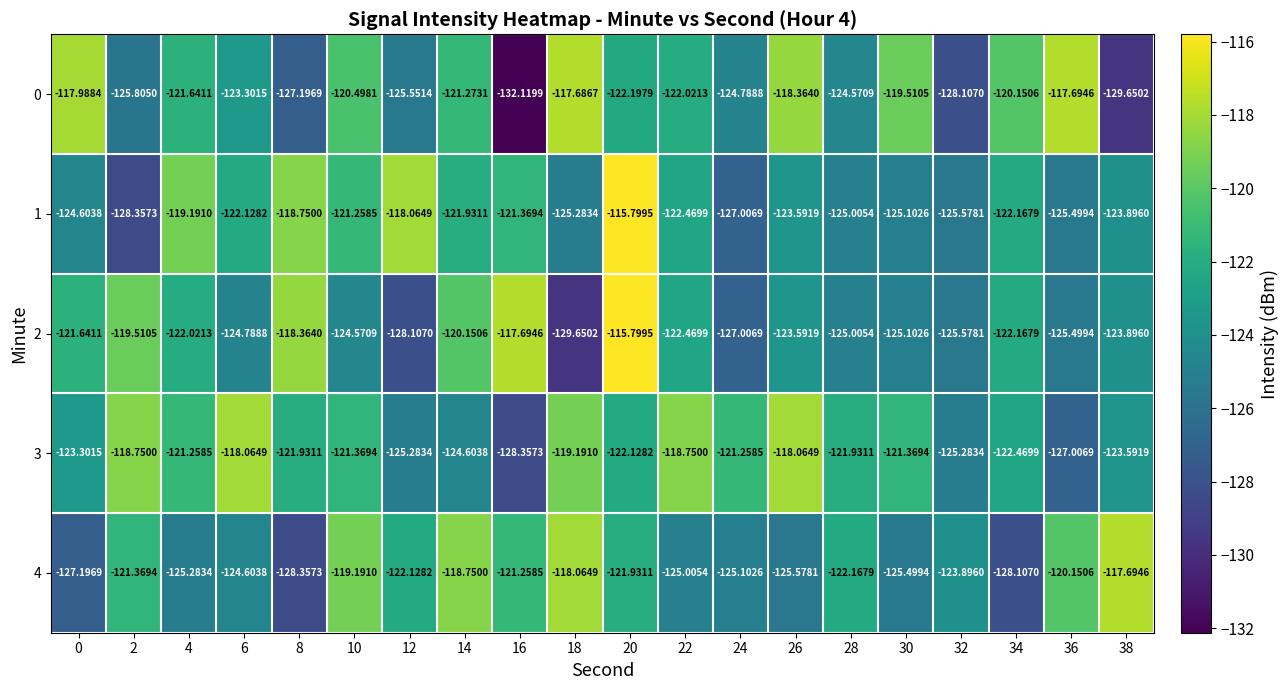

Is the value of 3 at 4 greater than the value of 0 at 16?

Yes